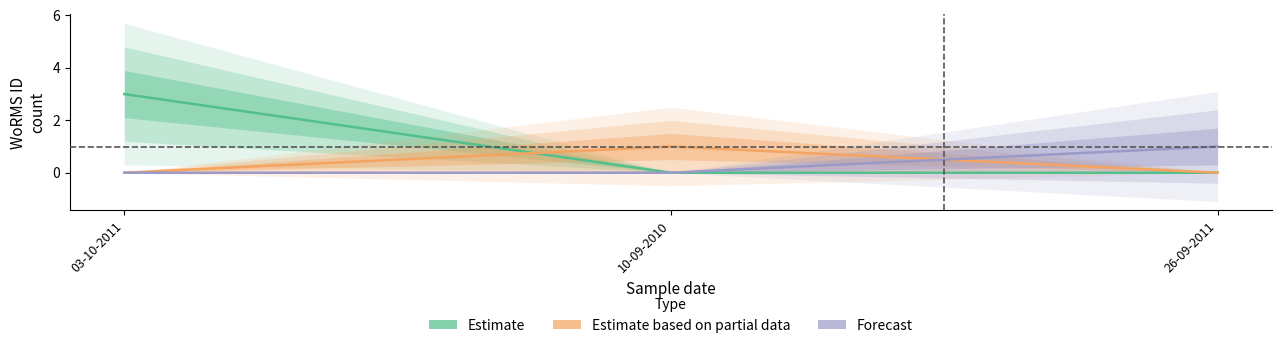

The value of Estimate based on partial data at 26-09-2011 is 0. True or false?

True